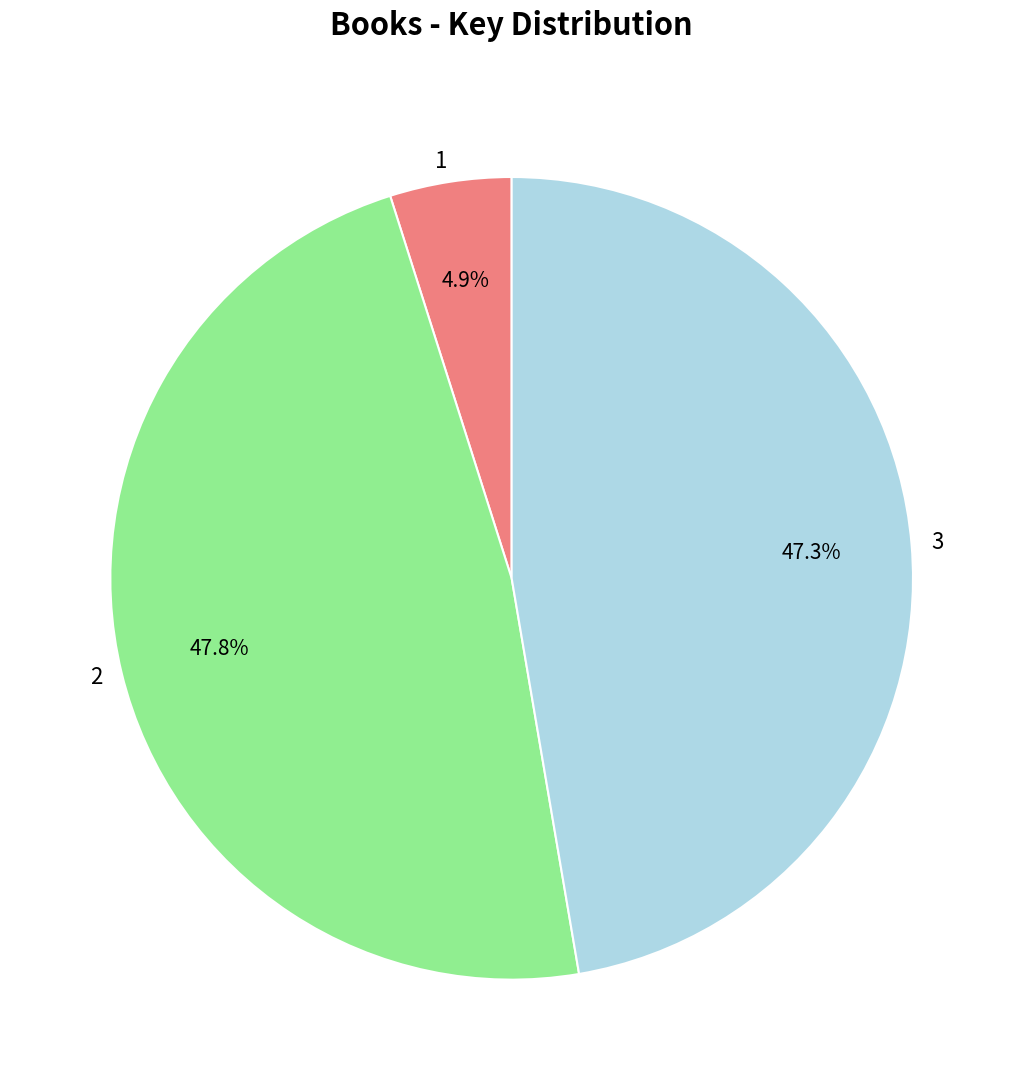

Is it true that 3 is 41% of the pie?

False